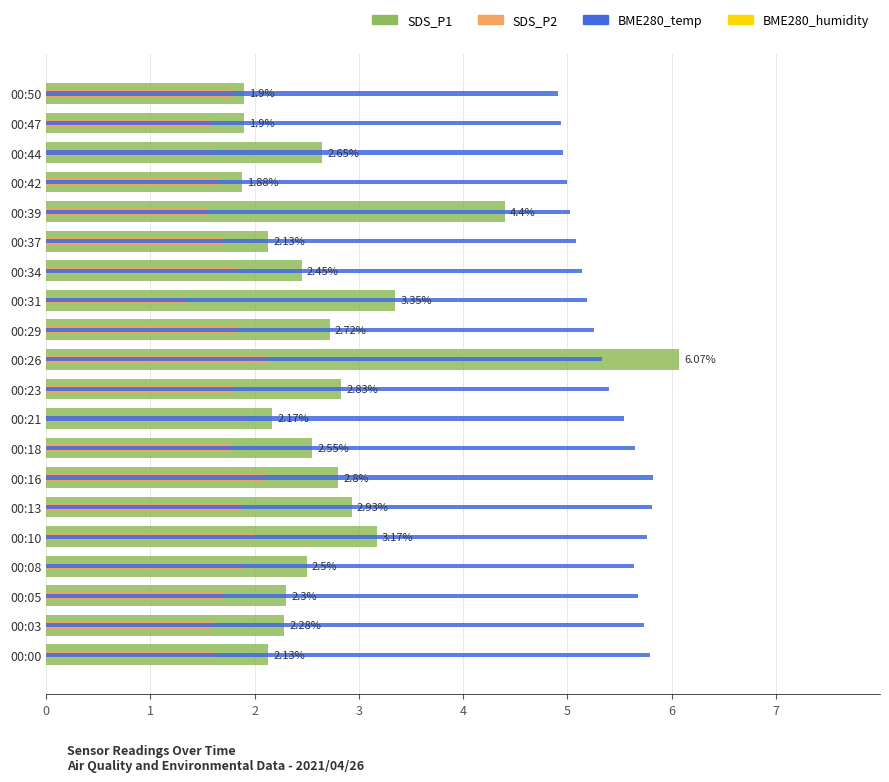

What is the difference between the highest and lowest values at 00:39?

3.5